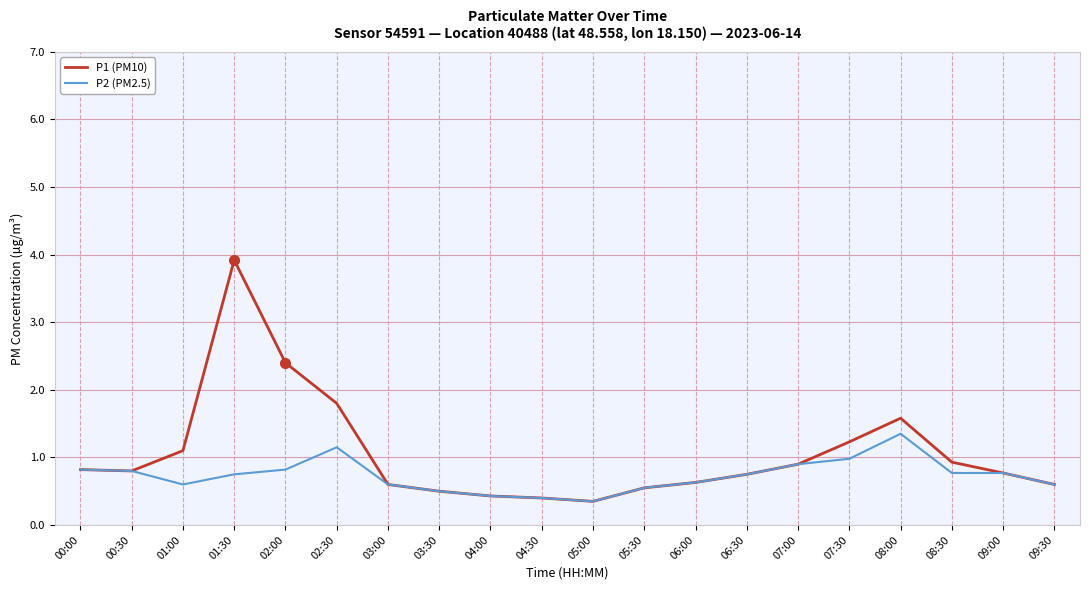

Rank the series by their average value, from lowest to highest.

P2 (PM2.5), P1 (PM10)